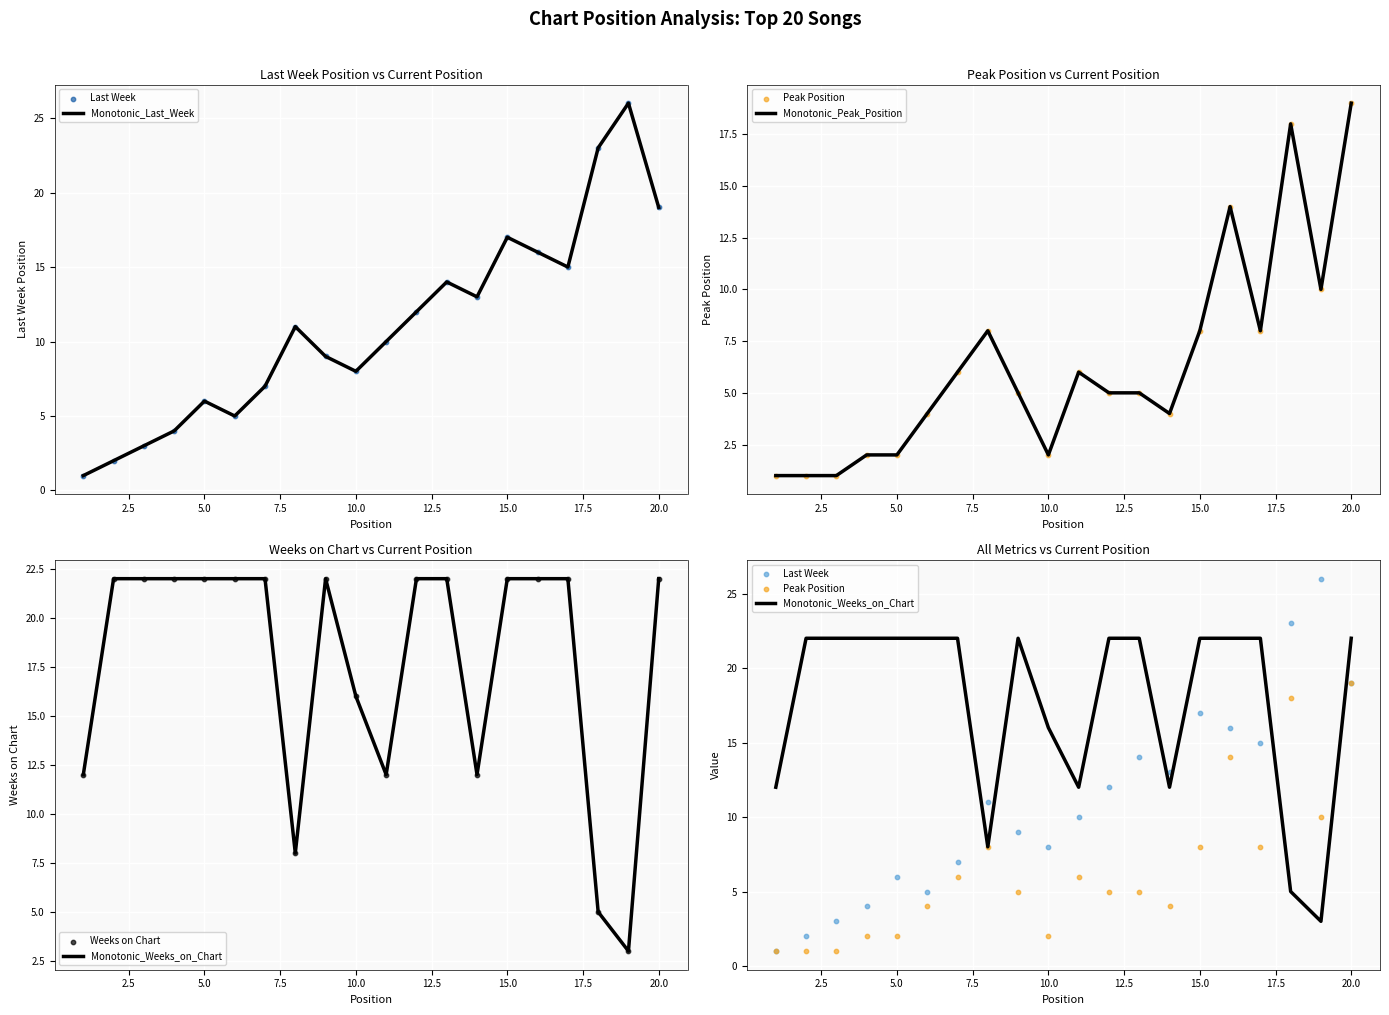

Which series has the largest total across all categories?

Monotonic_Weeks_on_Chart